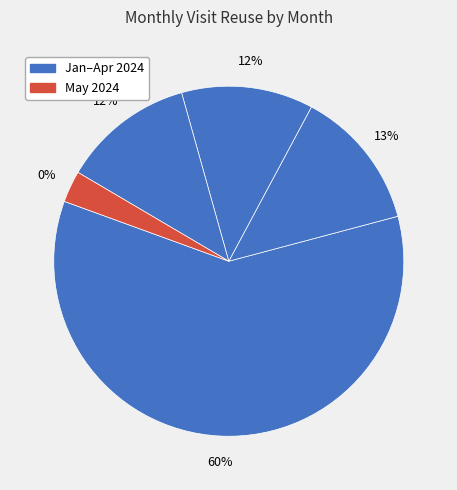

Does 2024-01 represent more than half of the total?

Yes